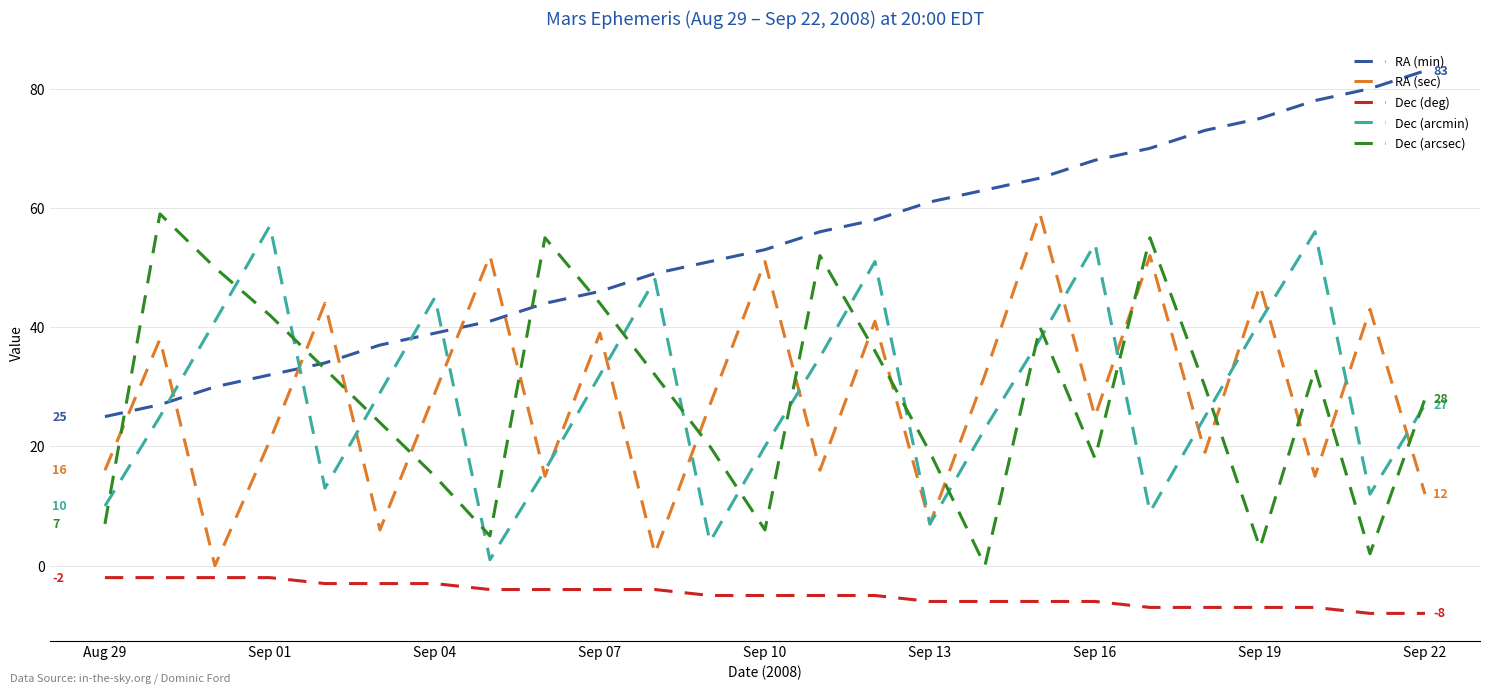

True or false: Dec (deg) and Dec (arcsec) intersect in this chart.

False